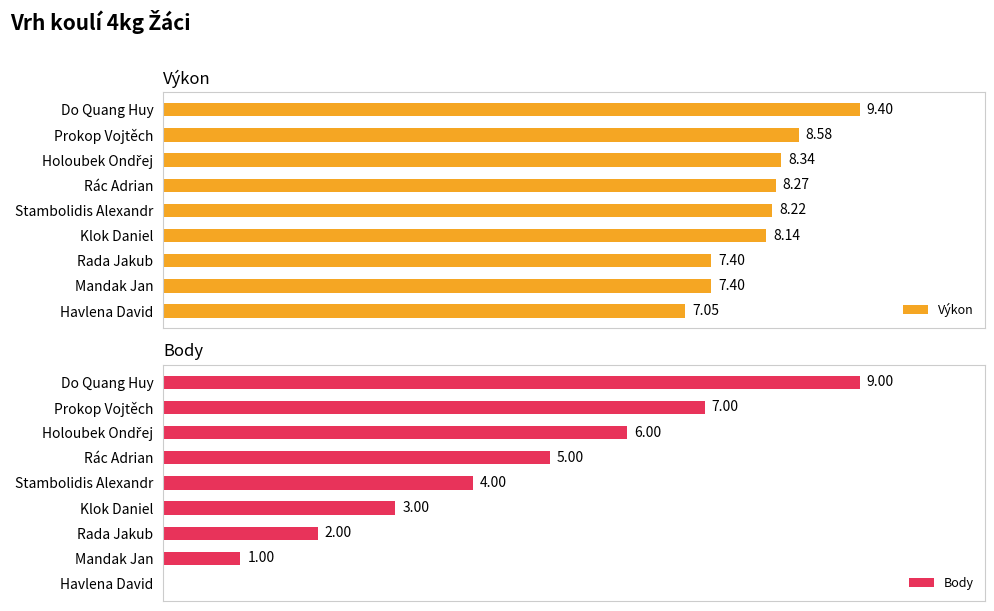

Count the number of data series in this chart.

2